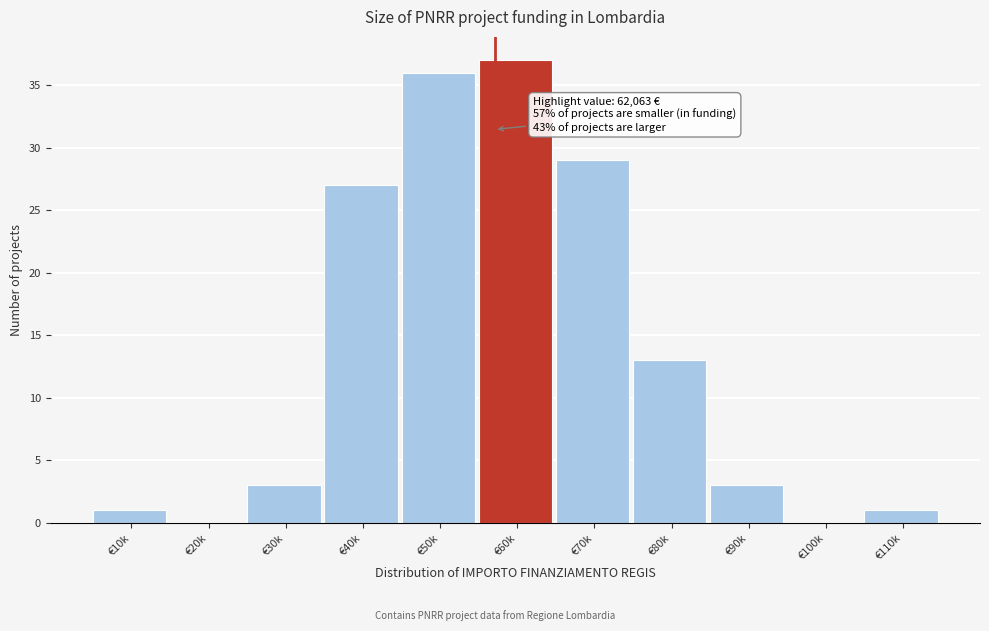

Reading left to right, what are all the values shown in this chart?

€10k=1	€20k=0	€30k=3	€40k=27	€50k=36	€60k=37	€70k=29	€80k=13	€90k=3	€100k=0	€110k=1